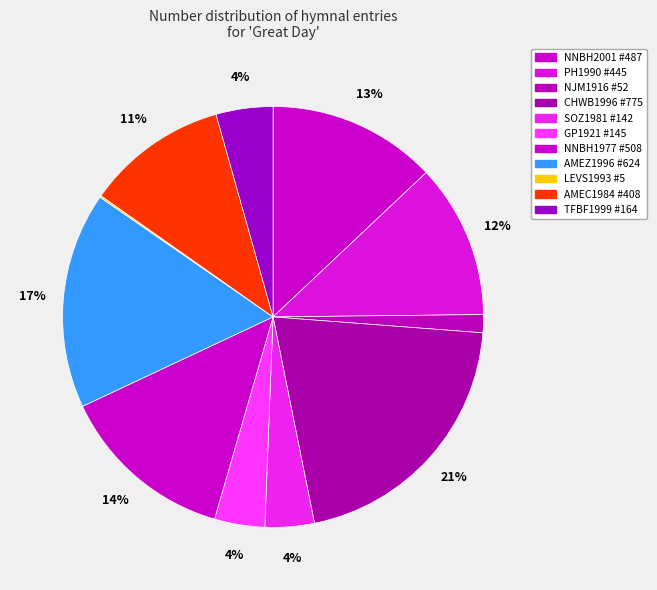

Rank the categories by value from lowest to highest.

LEVS1993 #5, NJM1916 #52, SOZ1981 #142, GP1921 #145, TFBF1999 #164, AMEC1984 #408, PH1990 #445, NNBH2001 #487, NNBH1977 #508, AMEZ1996 #624, CHWB1996 #775